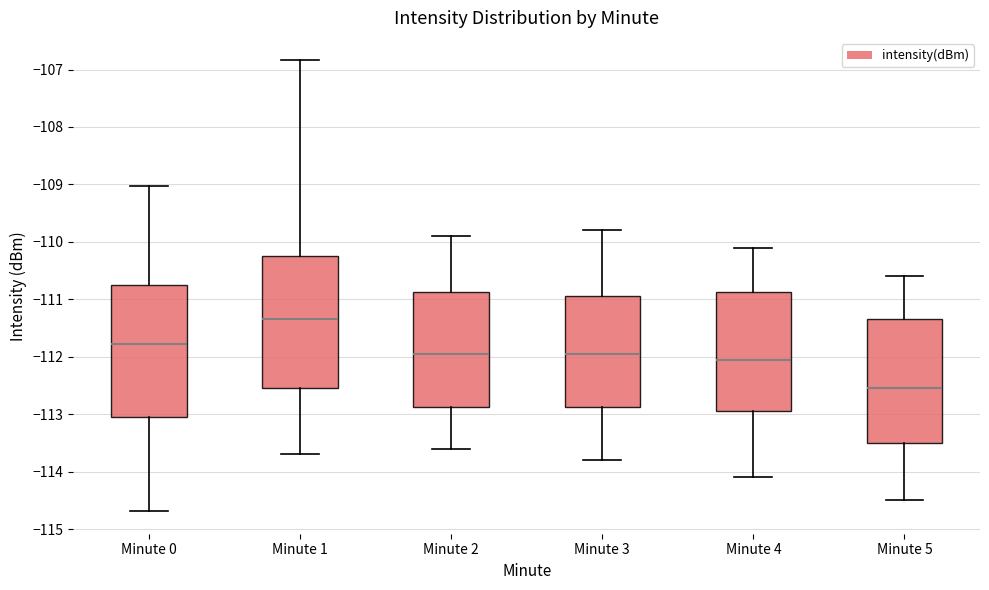

Reading left to right, transcribe this box plot: for each box, give where its median line is, the range the box spans, and where its two whiskers end, as read against the y-axis. The values are not printed on the chart, so give them approximately, as read against the axis.

Minute 0: median -111.8, box -113.1 to -110.8, whiskers -114.7 to -109.0
Minute 1: median -111.3, box -112.6 to -110.2, whiskers -113.7 to -106.8
Minute 2: median -111.9, box -112.9 to -110.9, whiskers -113.6 to -109.9
Minute 3: median -111.9, box -112.9 to -110.9, whiskers -113.8 to -109.8
Minute 4: median -112.0, box -112.9 to -110.9, whiskers -114.1 to -110.1
Minute 5: median -112.5, box -113.5 to -111.3, whiskers -114.5 to -110.6